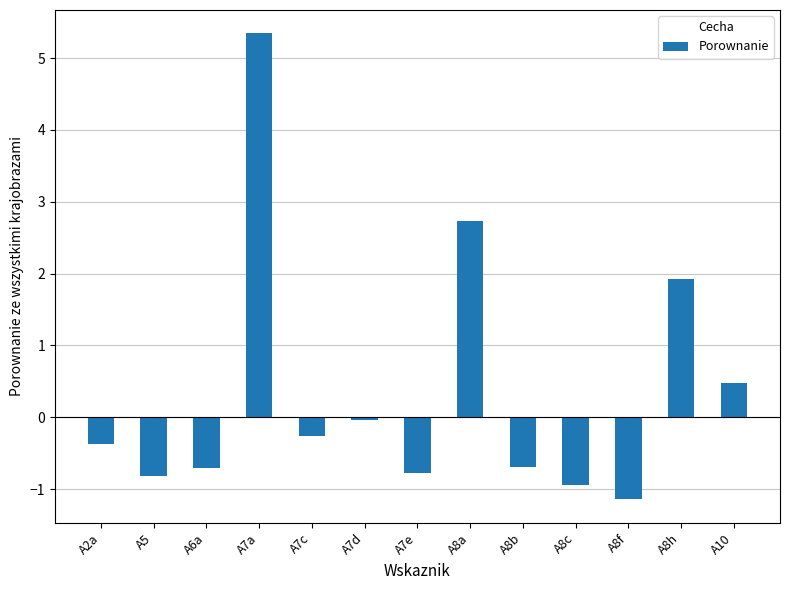

What is the difference between the second highest and minimum values?

3.9